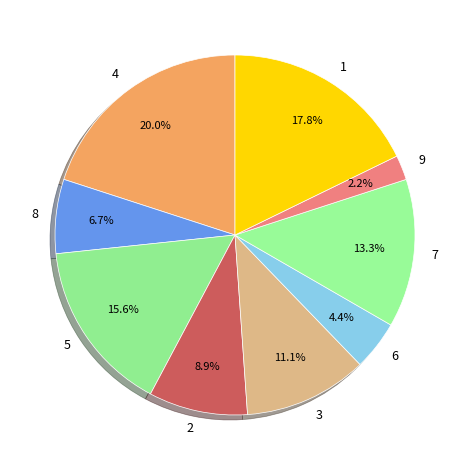

Is there a majority slice in this chart?

No